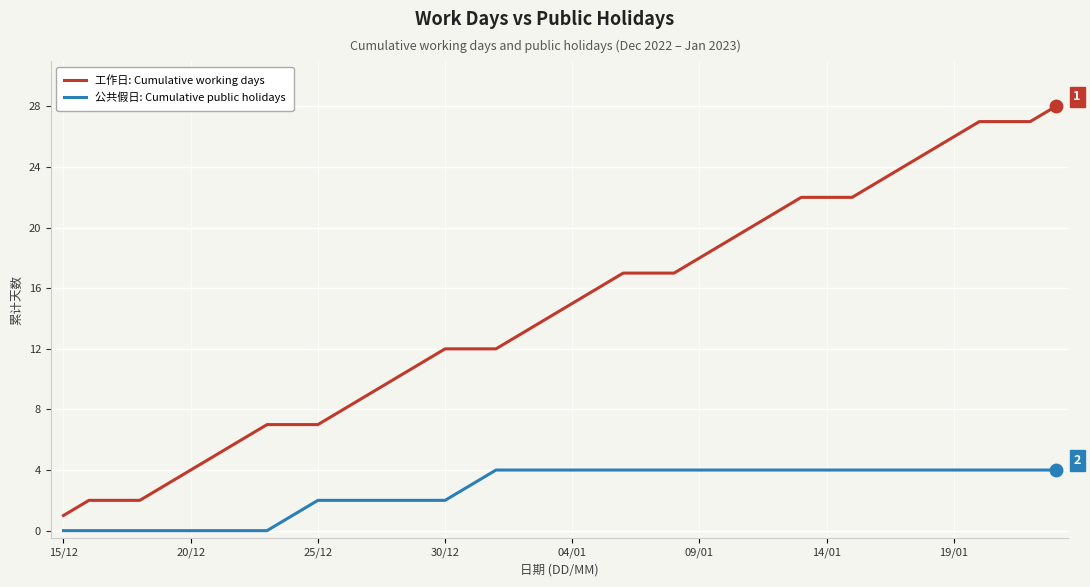

Which series has the largest range (max minus min)?

工作日: Cumulative working days